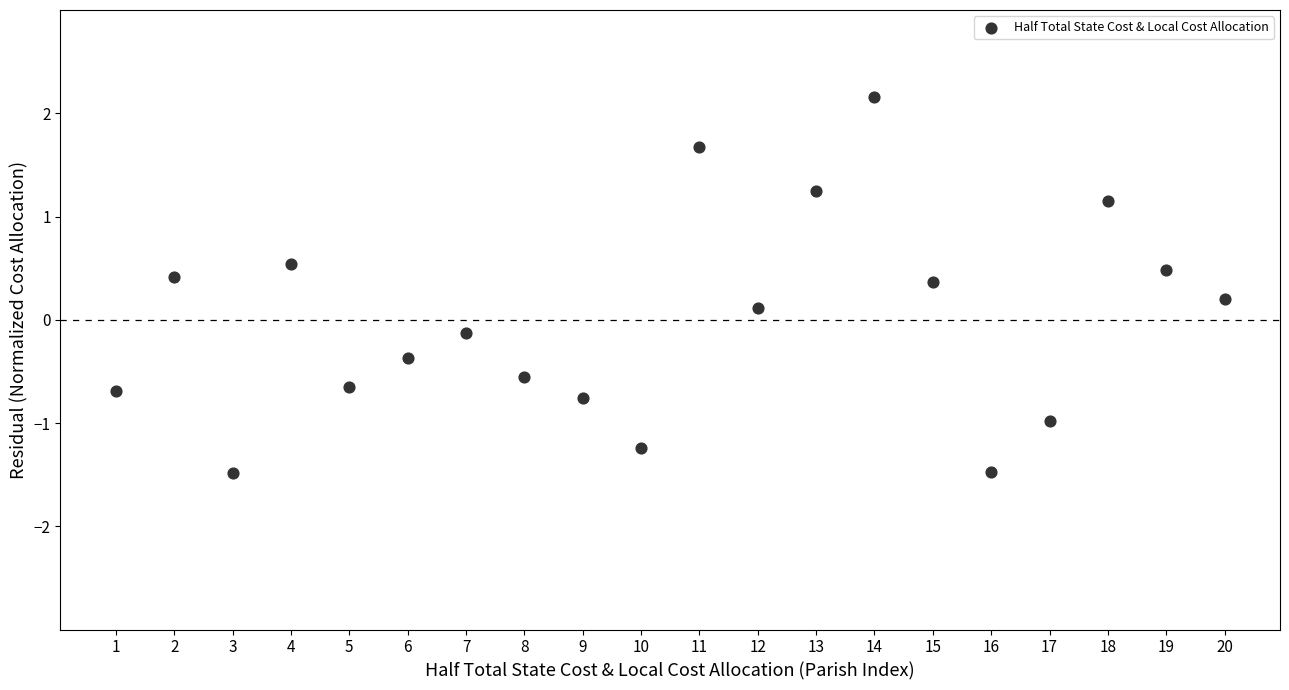

What is the range of X values (max minus min)?

19.0